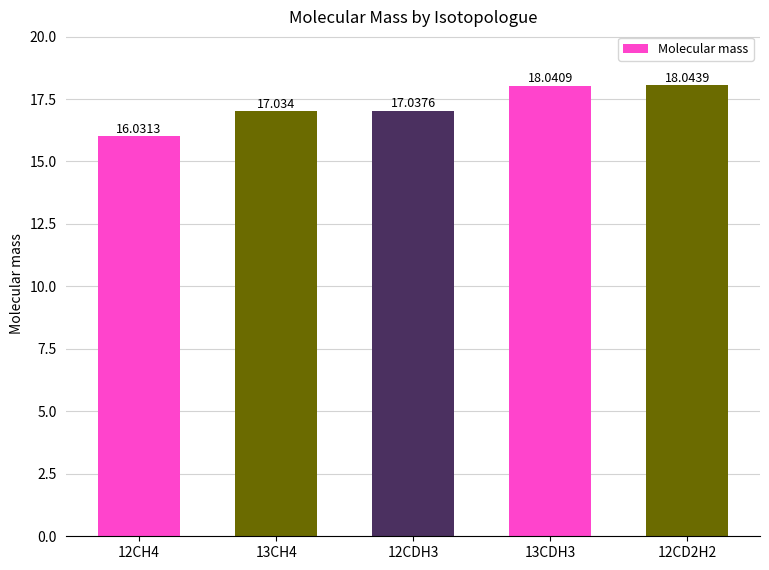

What is the label of the 3rd bar from the left?

12CDH3